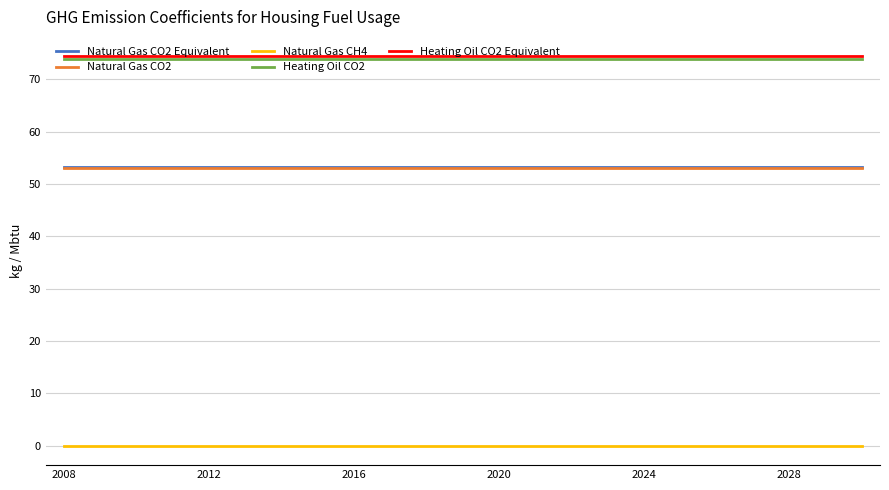

What are all the series names shown in the legend?

Natural Gas CO2 Equivalent, Natural Gas CO2, Natural Gas CH4, Heating Oil CO2, Heating Oil CO2 Equivalent